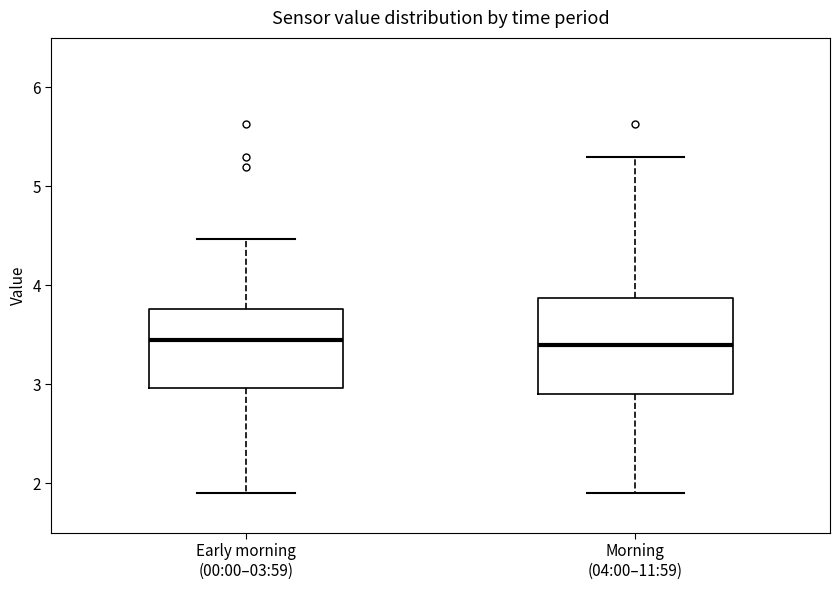

Where does the upper whisker of the box for Early morning (00:00–03:59) end on the y-axis? The values are not printed on the chart, so give them approximately, as read against the axis.

4.5